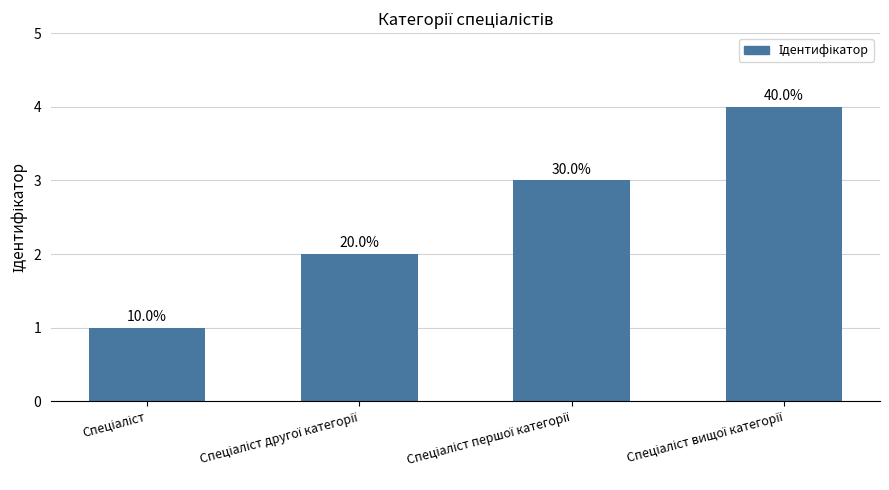

Reading left to right, what are all the values shown in this chart?

1	2	3	4